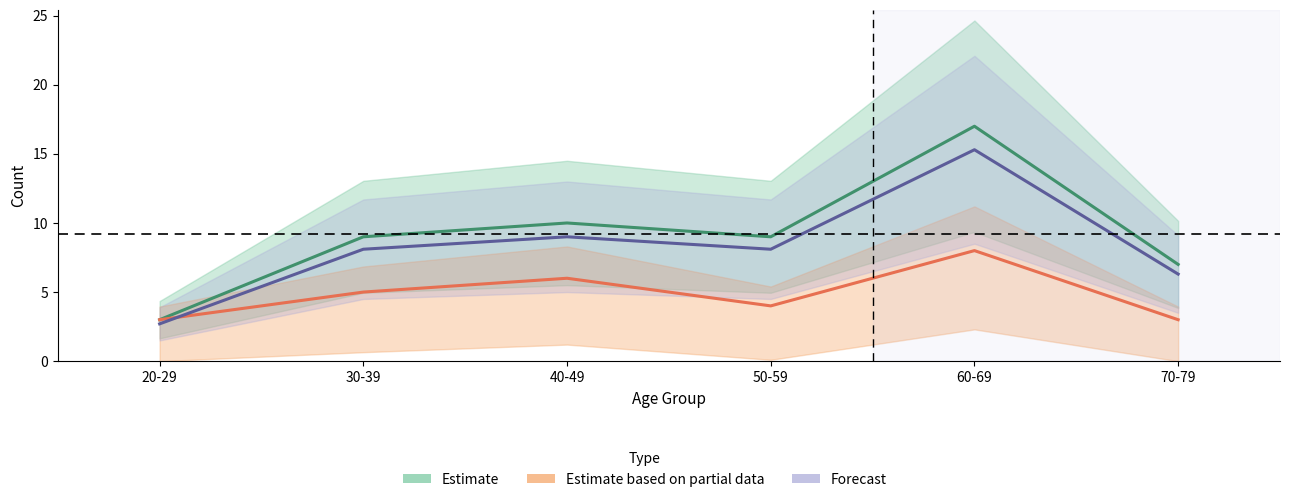

Reading left to right, list all the values displayed in this chart.

Estimate: 3.0	9.0	10.0	9.0	17.0	7.0
Estimate based on partial data: 3.0	5.0	6.0	4.0	8.0	3.0
Forecast: 2.7	8.1	9.0	8.1	15.3	6.3